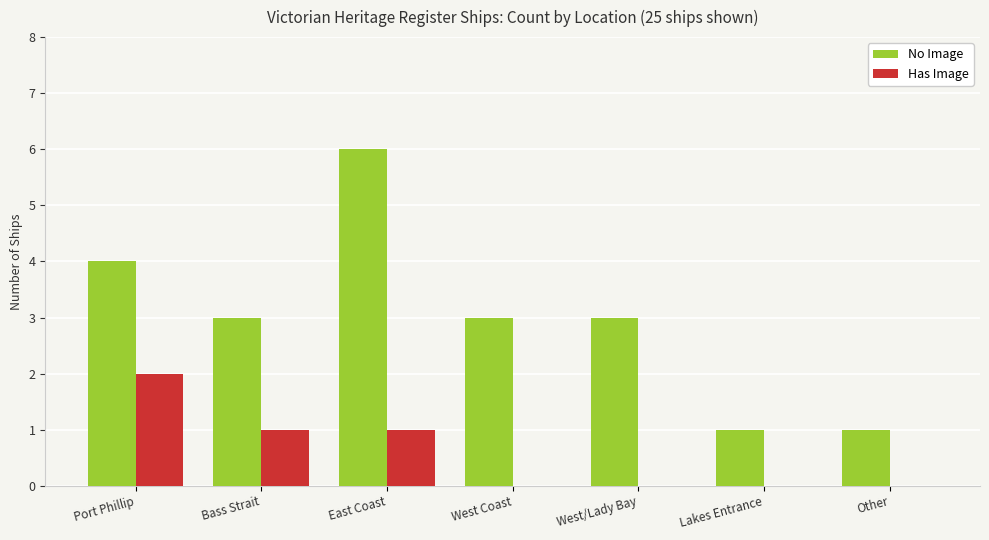

How many groups of bars are there?

7